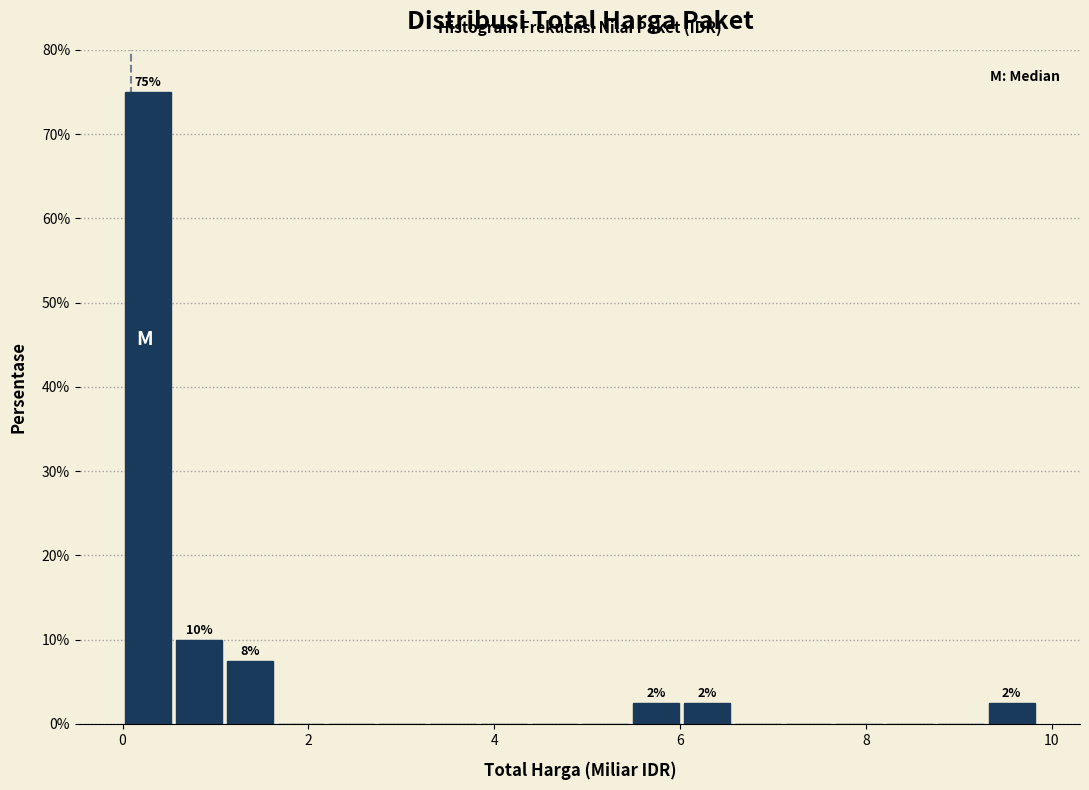

Read against the x-axis, roughly where is the centre of the tallest bar?

0.2